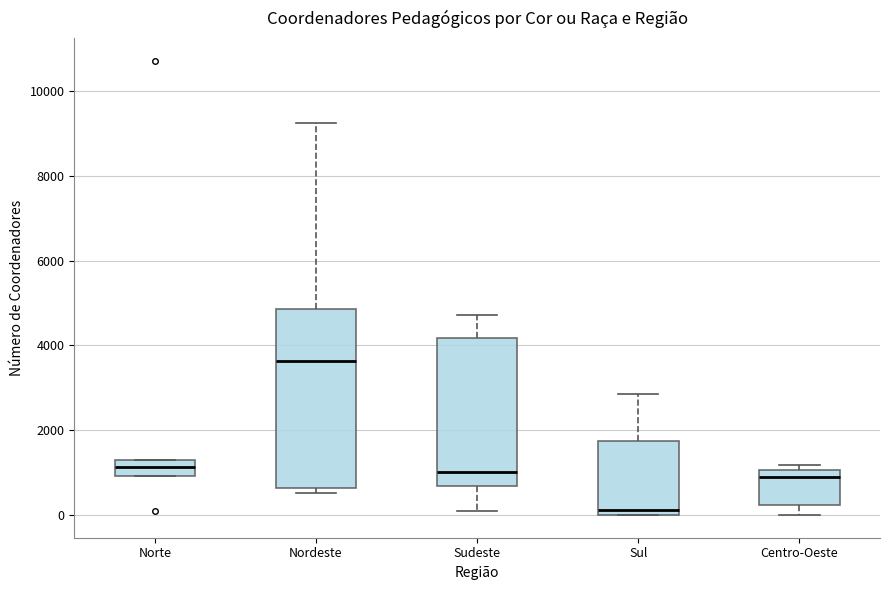

Which box has the lowest median line?

Sul